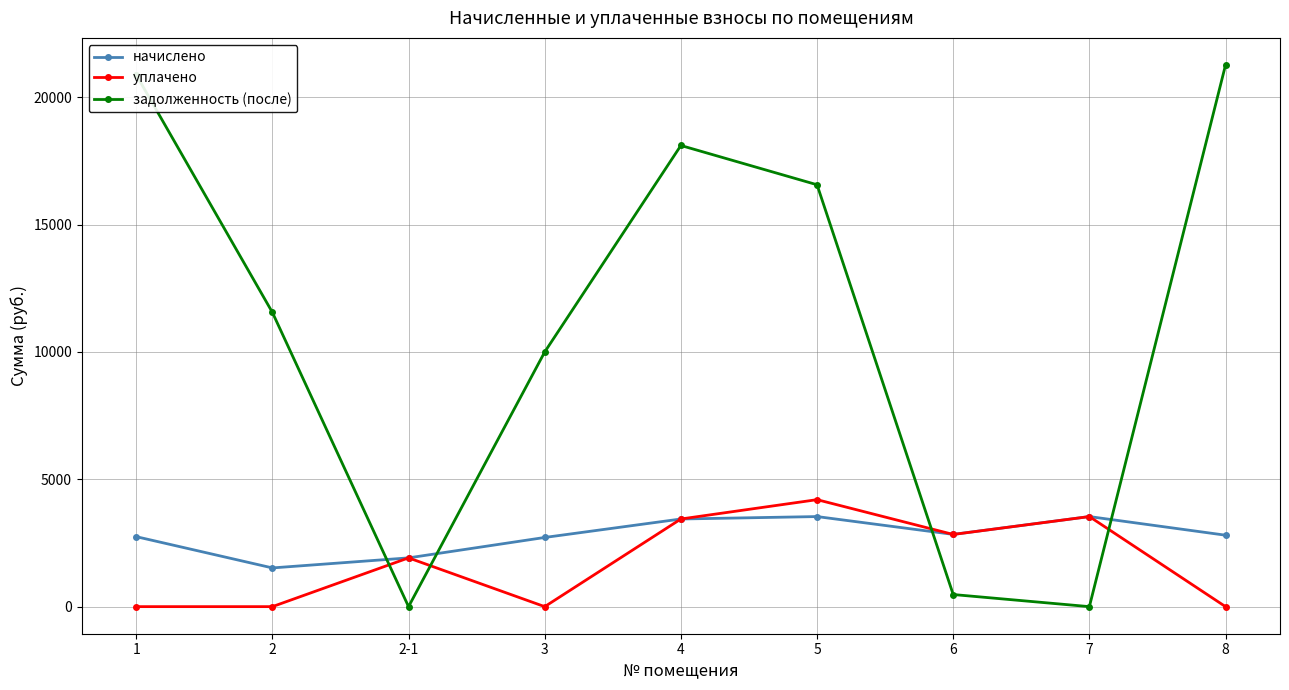

What is the difference between the second highest and minimum values in the задолженность (после) series?

20880.4